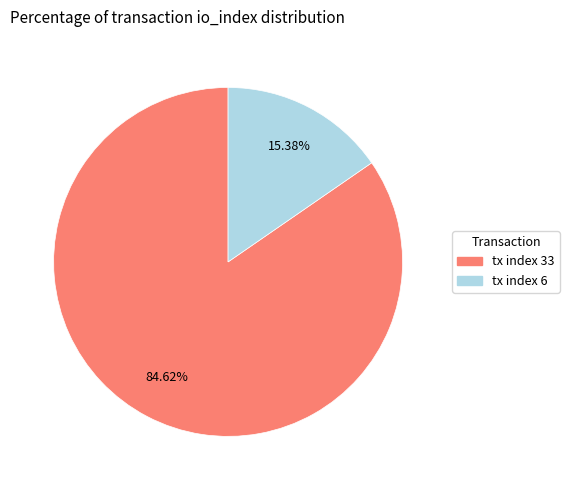

What is the ratio of the value at tx index 6 to the value at tx index 33?

0.2